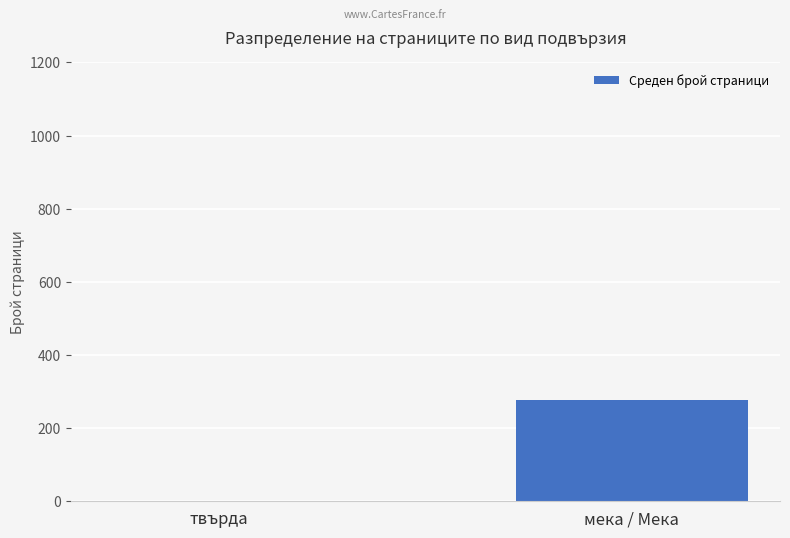

The value at твърда is 0. True or false?

True